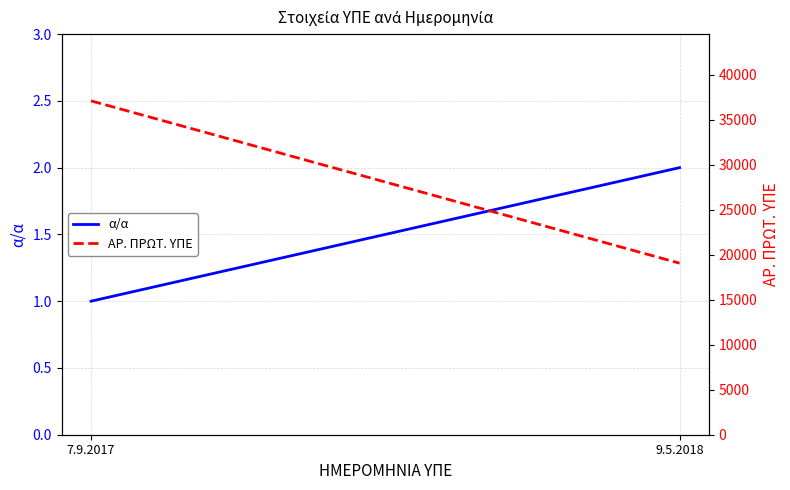

Reading left to right, what are all the values shown in this chart?

α/α: 7.9.2017=1	9.5.2018=2
ΑΡ. ΠΡΩΤ. ΥΠΕ: 7.9.2017=37077	9.5.2018=19051